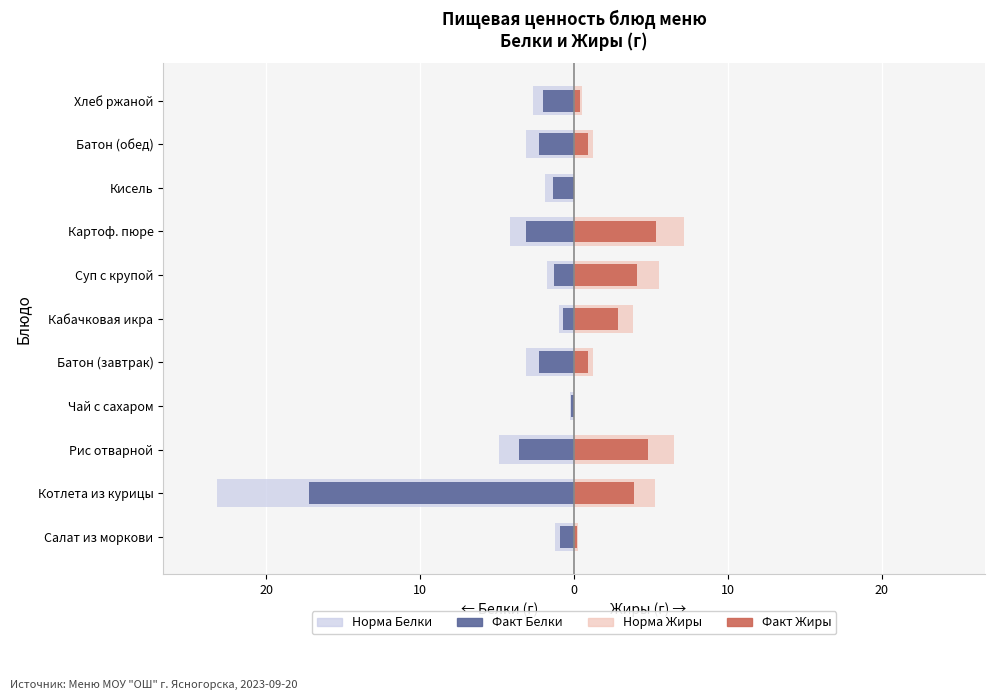

What is the average value of the Белки series?

-3.2